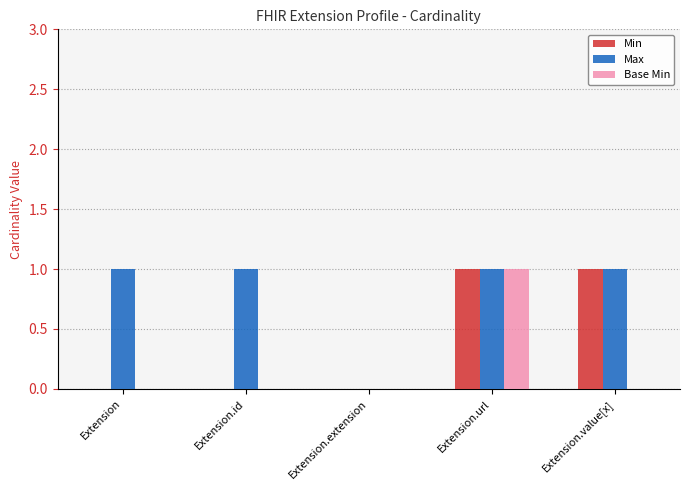

The value of Max at Extension.id is 2. True or false?

False